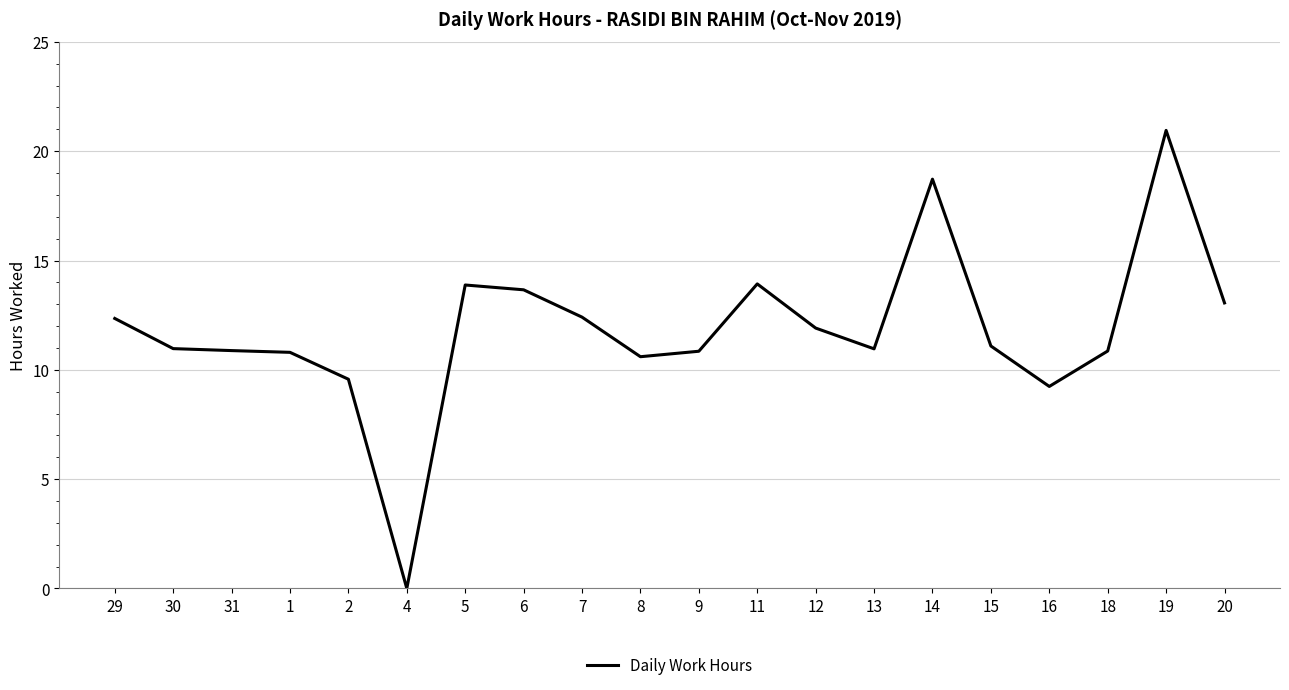

Read the value at 8.

10.6